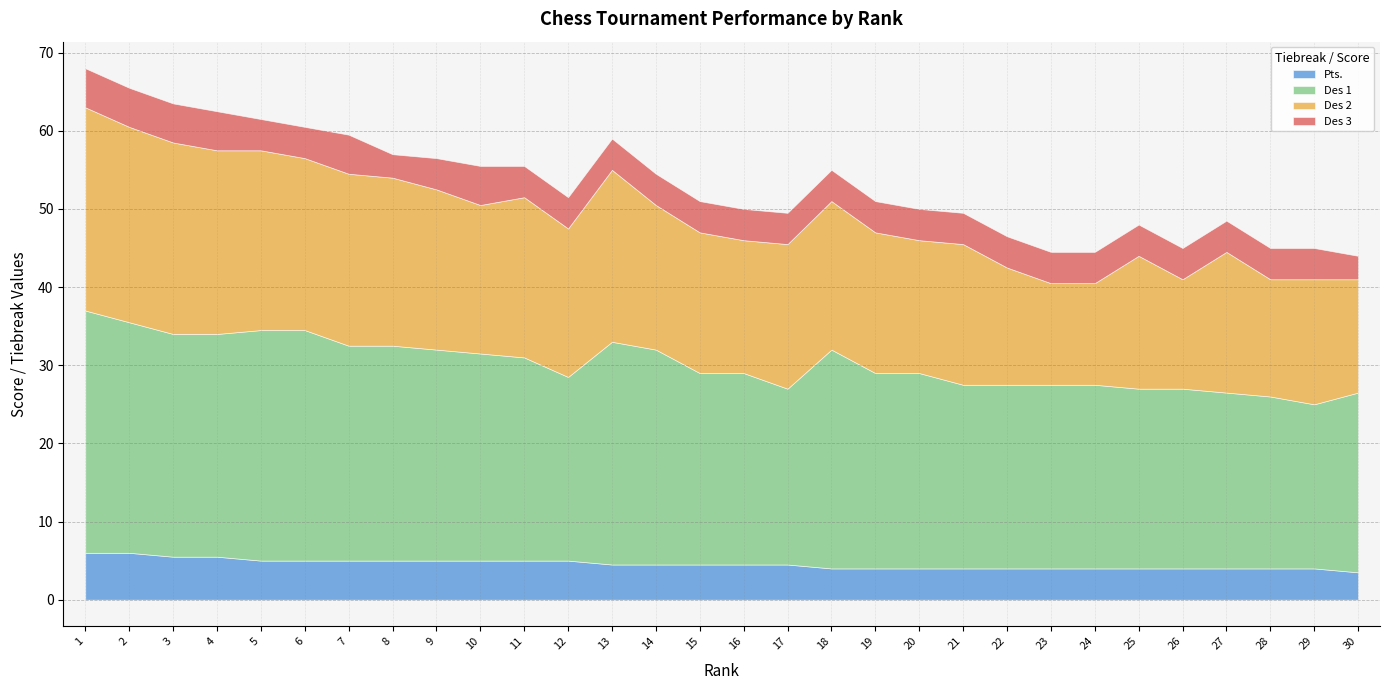

Where is the first local minimum for Des 3?

8